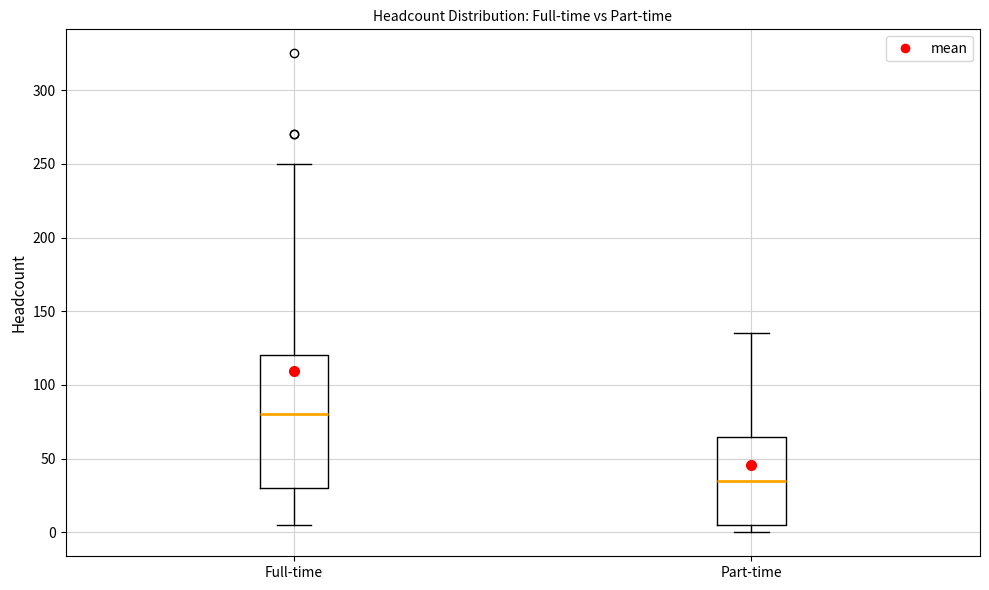

Which box is the tallest, from its lower edge to its upper edge?

Full-time